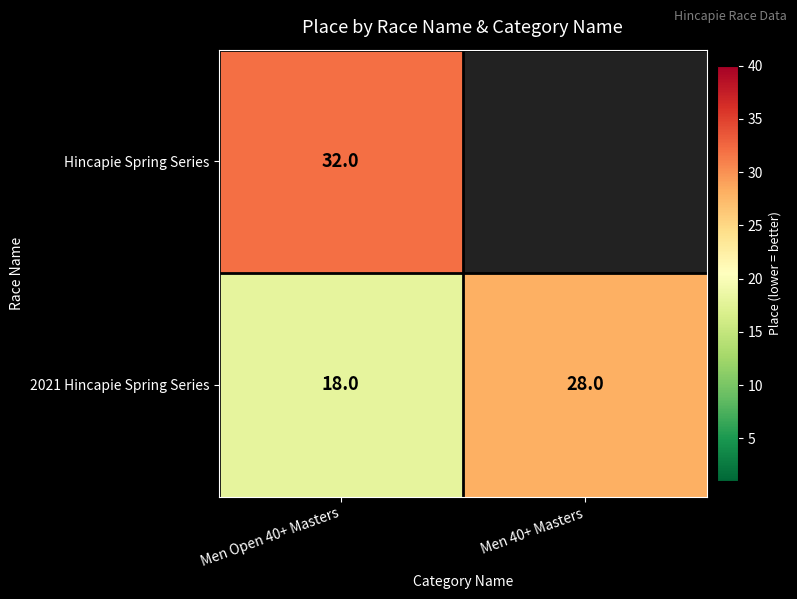

Is the value of 2021 Hincapie Spring Series at Men Open 40+ Masters greater than the value of Hincapie Spring Series at Men Open 40+ Masters?

No